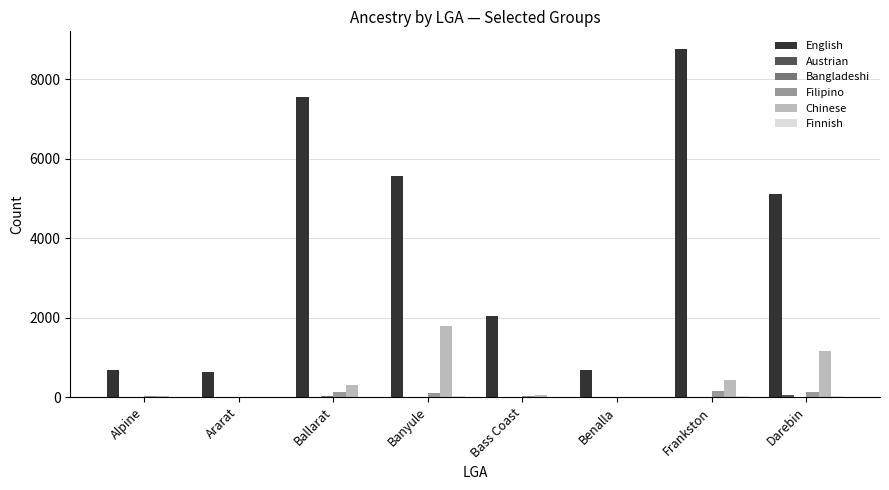

How many data points does each series have?

8